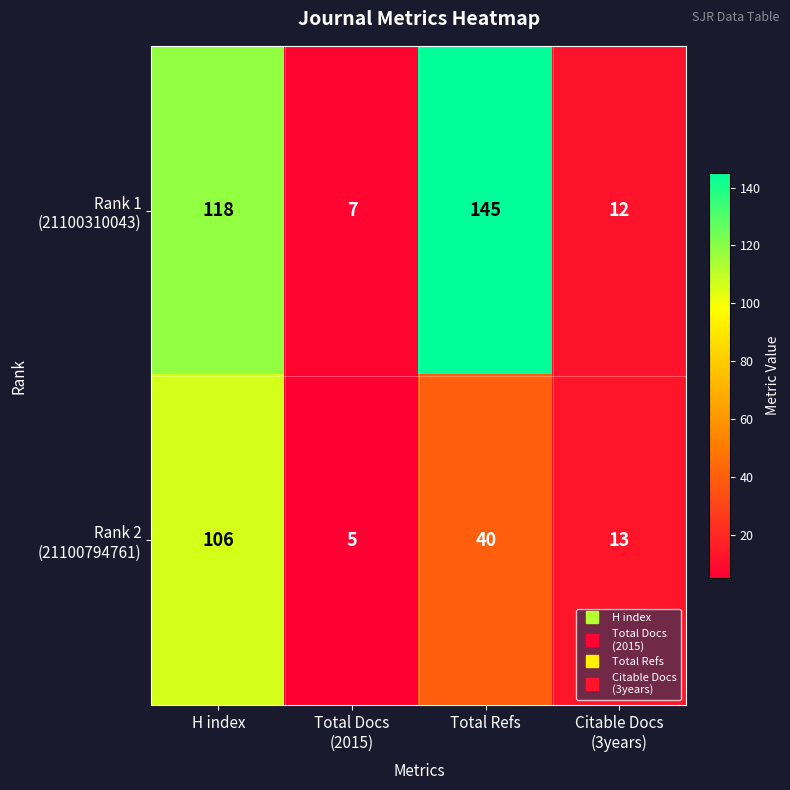

At which category is the sum across all series the highest?

H index